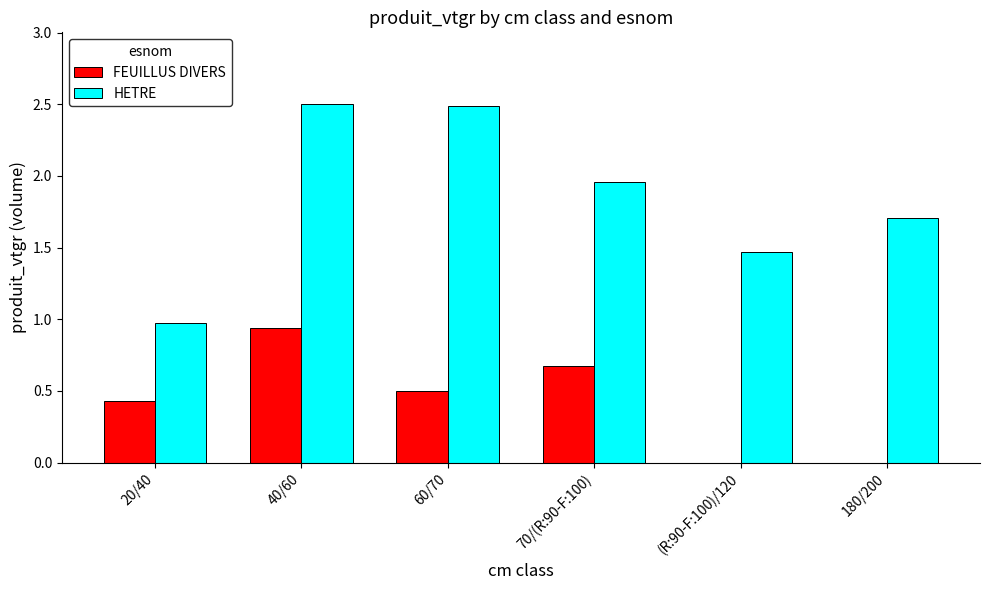

Are the bars grouped side by side (vs. stacked)?

Yes